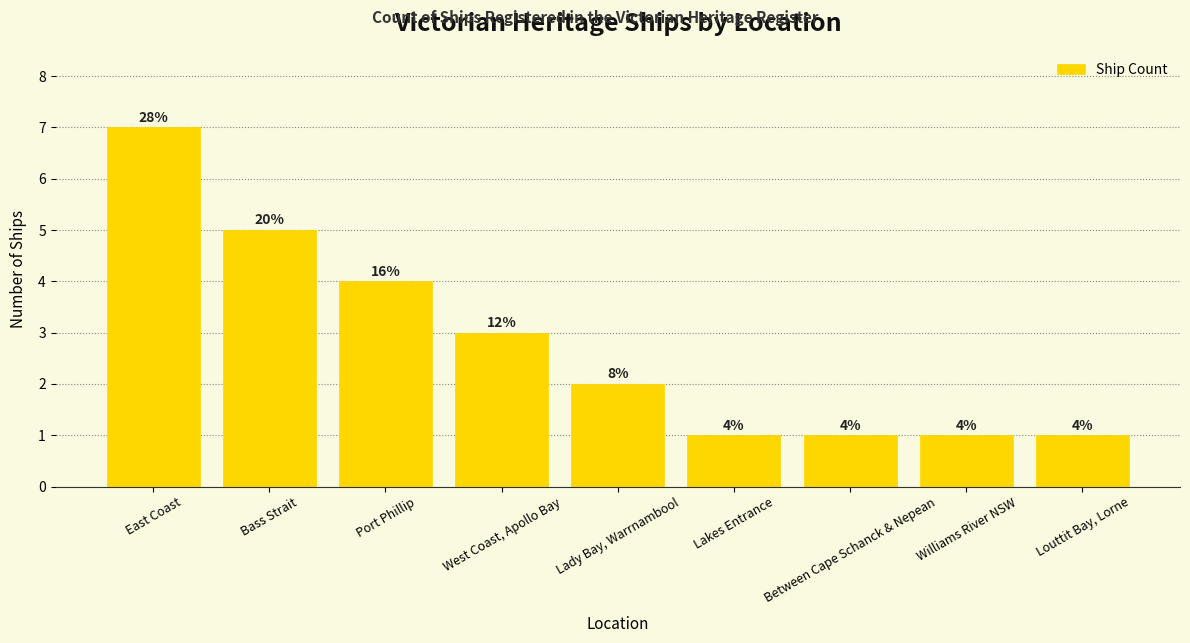

Count the values in the range 1 to 4.

7